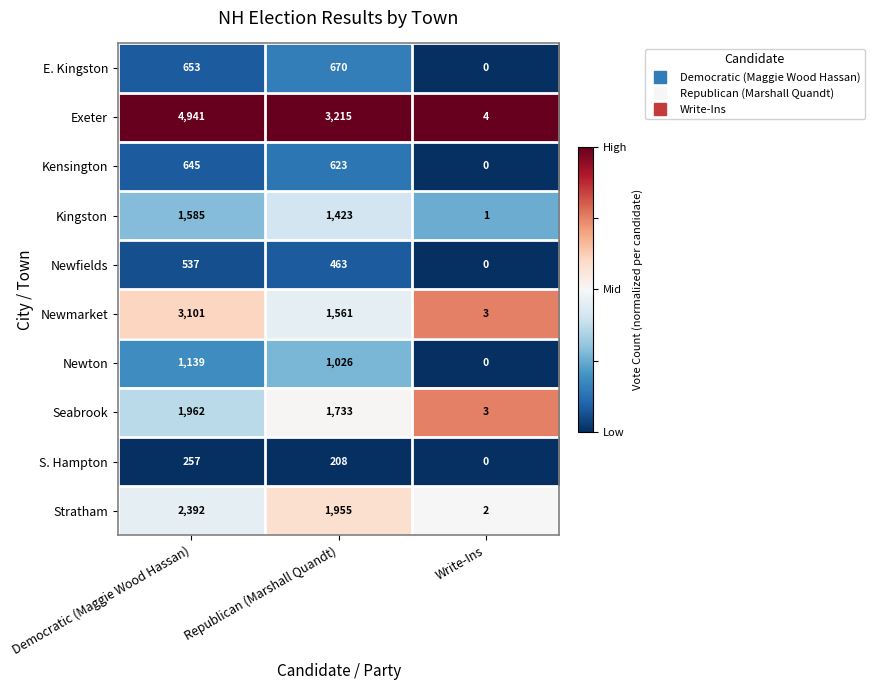

Which series has the largest range (max minus min)?

Exeter